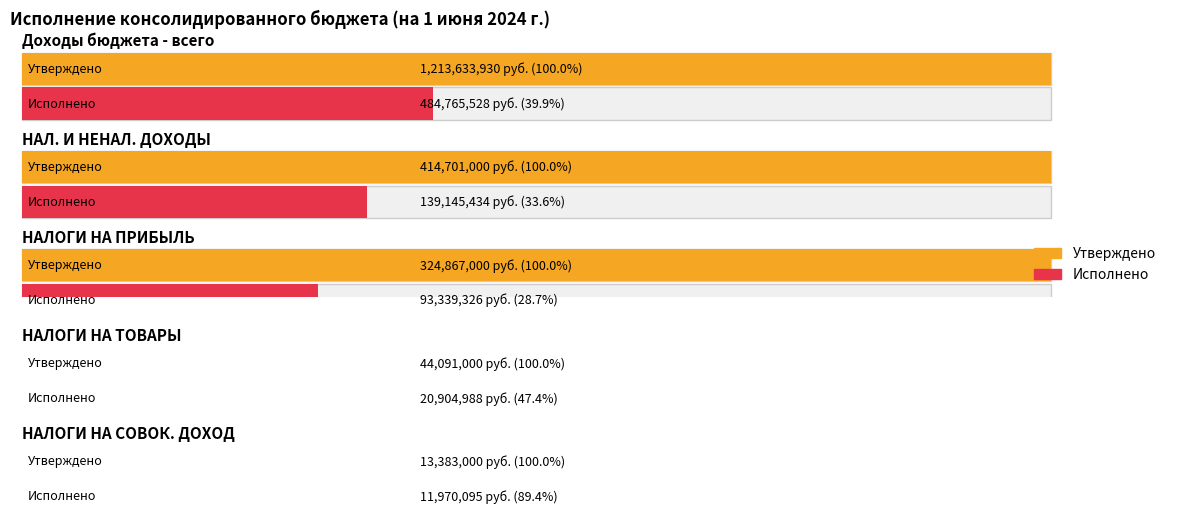

Which category has the highest value in the Утверждено series?

Доходы бюджета - всего